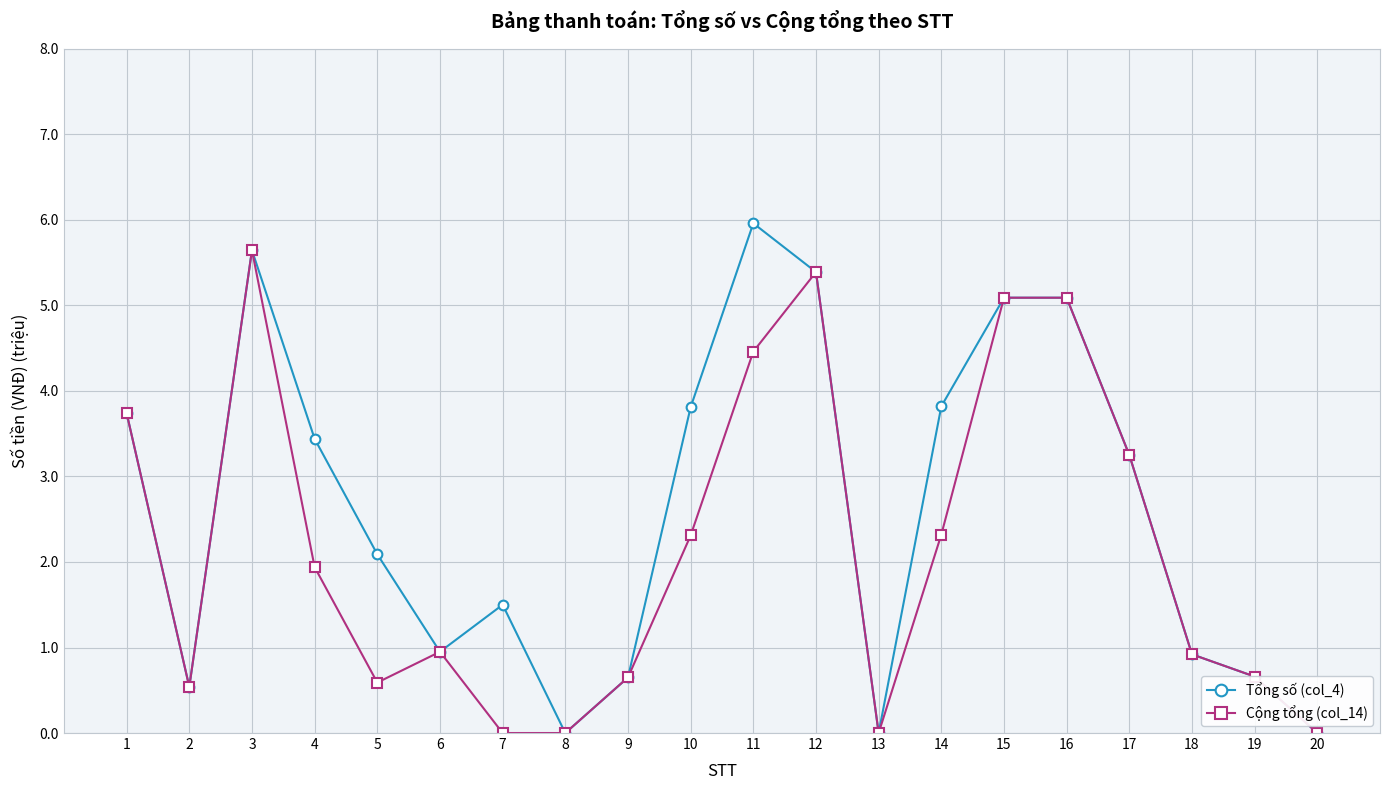

The value of Tổng số (col_4) at 3 is 1.2. True or false?

False